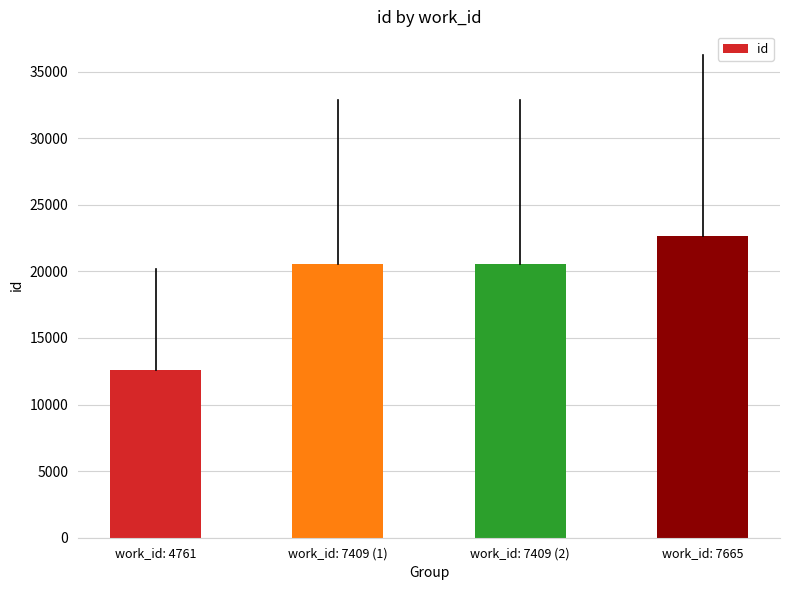

What is the change in value from work_id: 4761 to work_id: 7665?

+10040